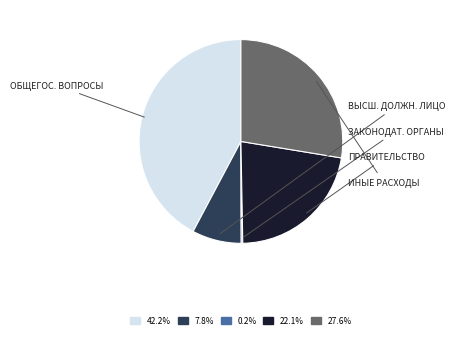

Is there any slice that represents more than half of the pie?

No